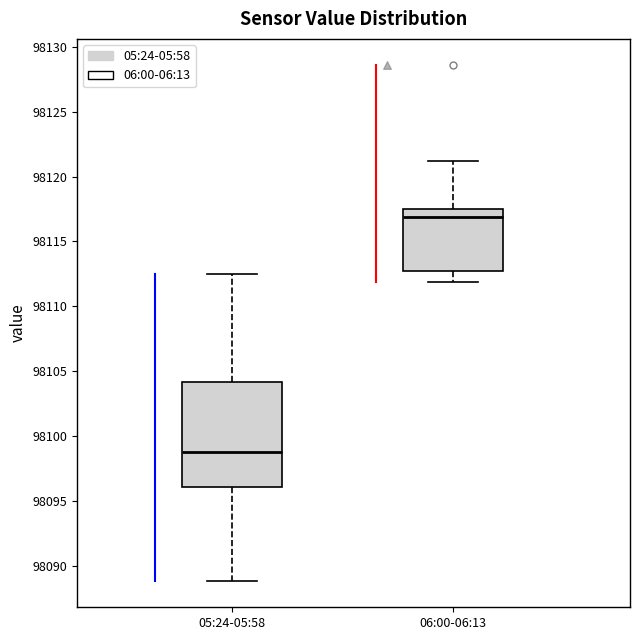

Which box has the lowest median line?

05:24-05:58